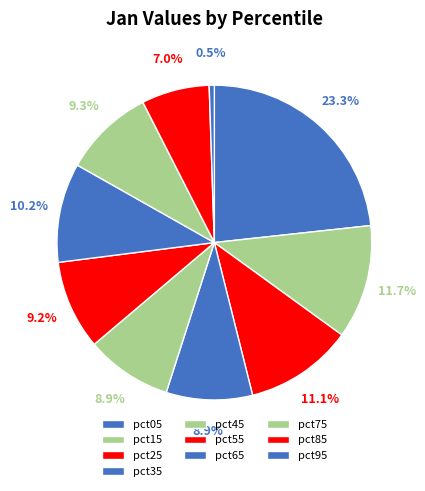

What percentage do pct75 and pct45 together represent?

18.2%